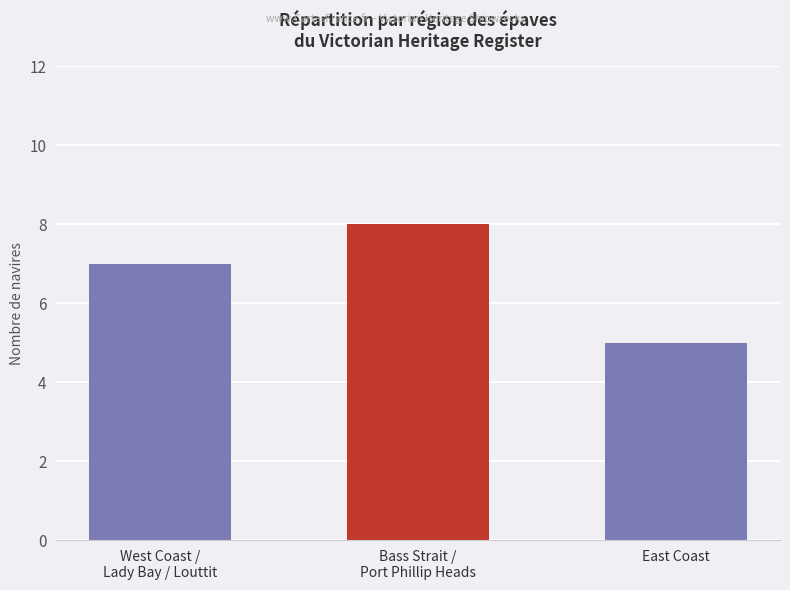

Reading left to right, what are all the values shown in this chart?

West Coast /
Lady Bay / Louttit=7	Bass Strait /
Port Phillip Heads=8	East Coast=5